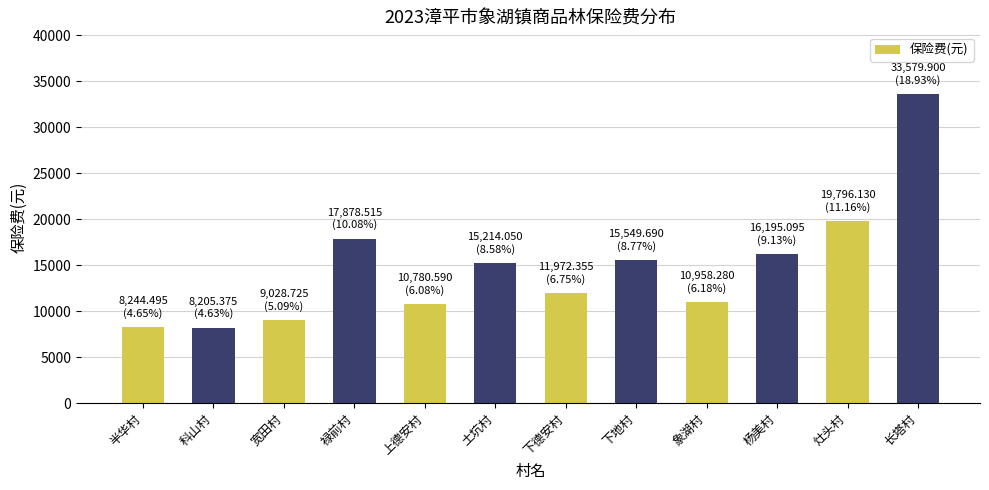

What is the label of the 1st bar from the left?

半华村